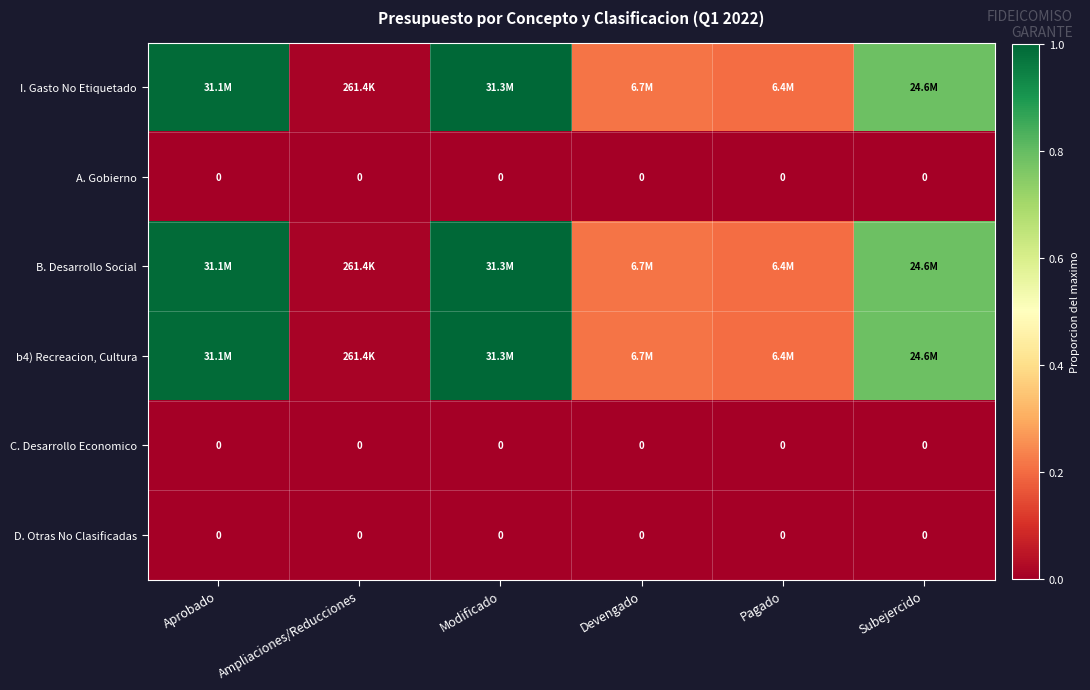

At Modificado, list the series in order from smallest to largest.

A. Gobierno, C. Desarrollo Economico, D. Otras No Clasificadas, I. Gasto No Etiquetado, B. Desarrollo Social, b4) Recreacion, Cultura